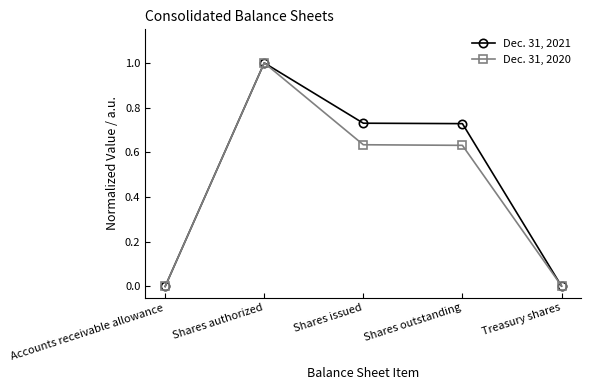

Is it true that Dec. 31, 2020 equals 0.1 at Shares issued?

False